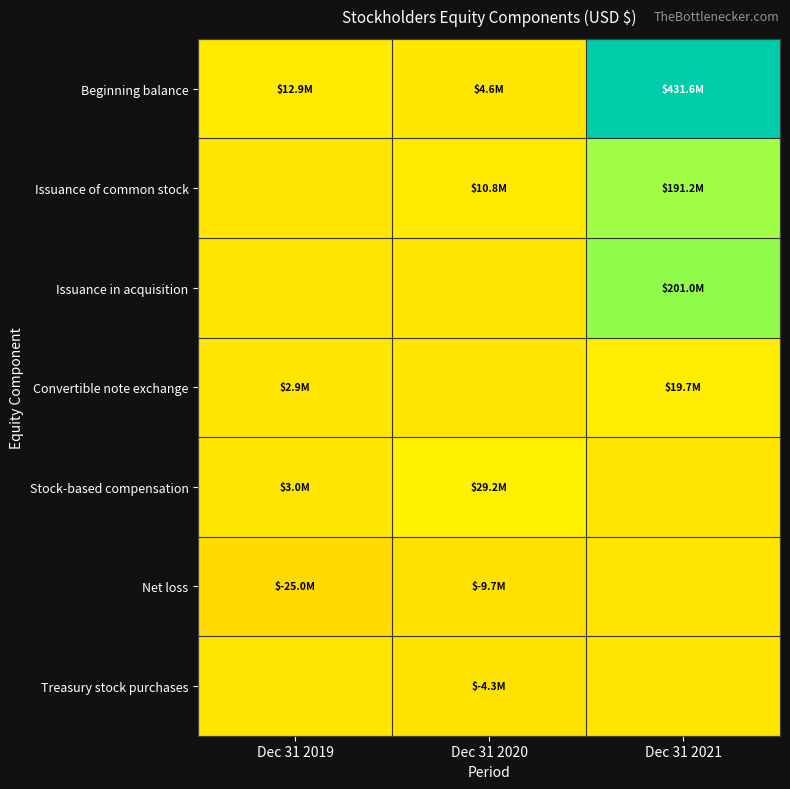

At Dec 31 2020, list the series in order from smallest to largest.

Net loss, Treasury stock purchases, Issuance in acquisition, Convertible note exchange, Beginning balance, Issuance of common stock, Stock-based compensation